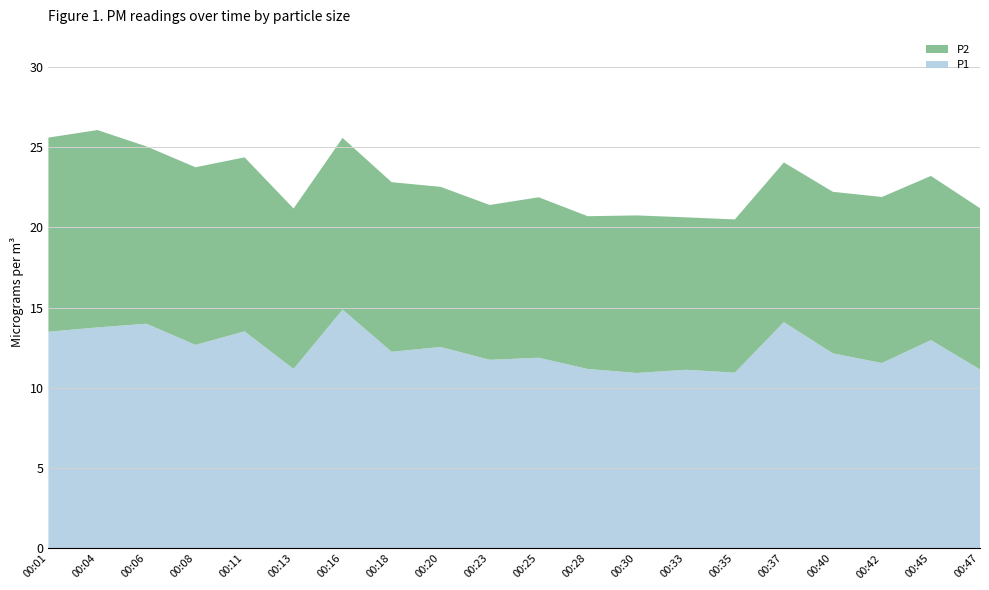

Reading left to right, list all the values displayed in this chart.

P1: 00:01=13.5	00:04=13.8	00:06=14.0	00:08=12.7	00:11=13.5	00:13=11.2	00:16=14.9	00:18=12.2	00:20=12.6	00:23=11.8	00:25=11.9	00:28=11.2	00:30=10.9	00:33=11.1	00:35=10.9	00:37=14.1	00:40=12.2	00:42=11.6	00:45=13.0	00:47=11.2
P2: 00:01=12.1	00:04=12.3	00:06=11.1	00:08=11.1	00:11=10.8	00:13=10.0	00:16=10.7	00:18=10.6	00:20=10.0	00:23=9.7	00:25=10.0	00:28=9.5	00:30=9.8	00:33=9.5	00:35=9.6	00:37=9.9	00:40=10.1	00:42=10.3	00:45=10.2	00:47=10.1